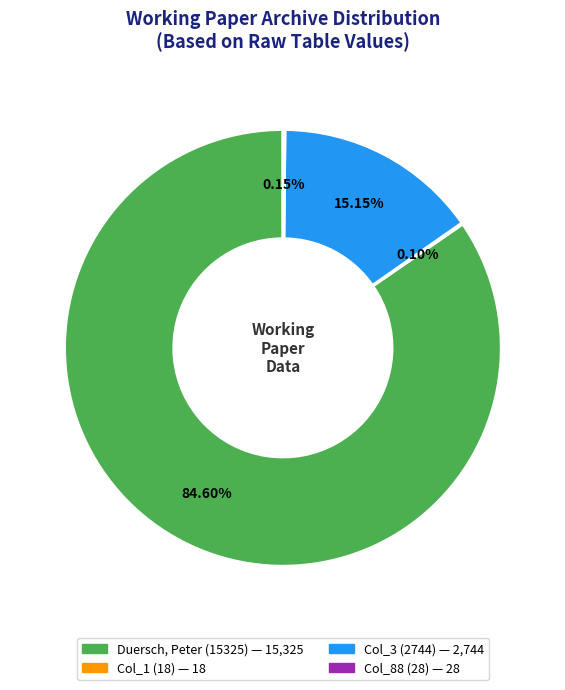

Is there a majority slice in this chart?

Yes